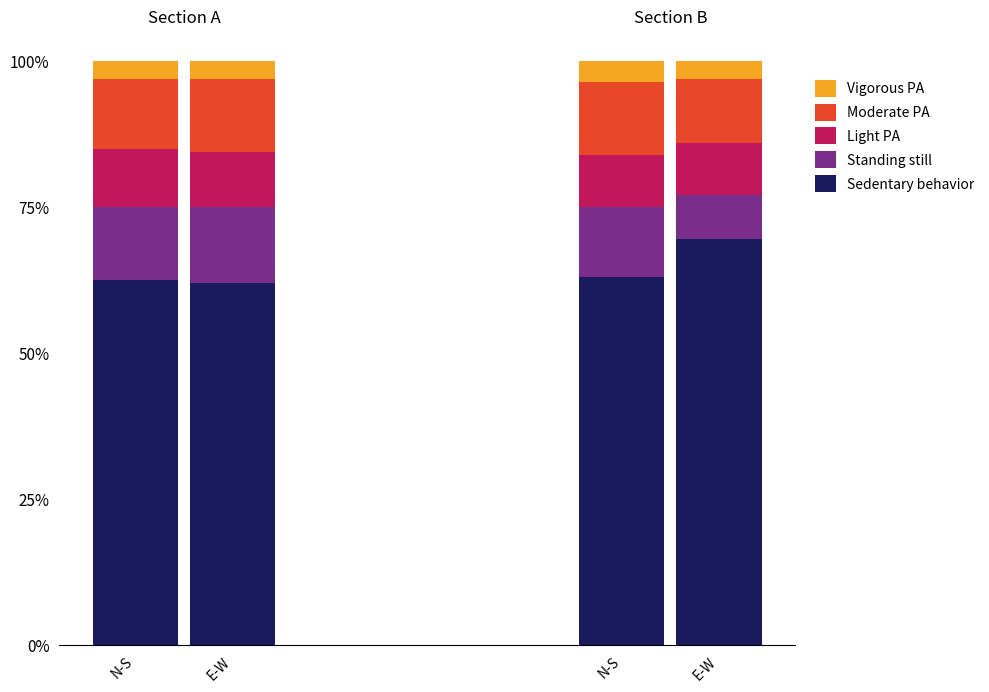

What are all the series names shown in the legend?

Vigorous PA, Moderate PA, Light PA, Standing still, Sedentary behavior